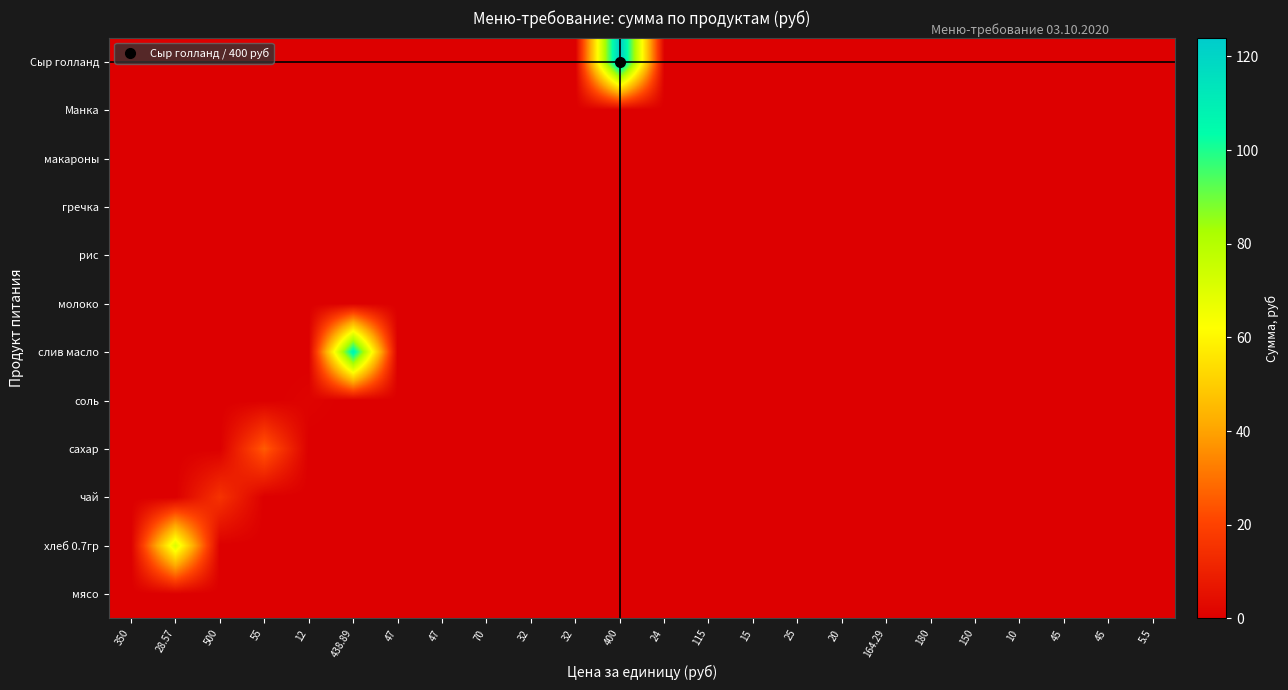

Reading left to right, extract all data points from this chart.

мясо: 350=0.0	28.57=0.0	500=0.0	55=0.0	12=0.0	438.89=0.0	47=0.0	47=0.0	70=0.0	32=0.0	32=0.0	400=0.0	24=0.0	115=0.0	15=0.0	25=0.0	20=0.0	164.29=0.0	180=0.0	150=0.0	10=0.0	45=0.0	45=0.0	5.5=0.0
хлеб 0.7гр: 350=0.0	28.57=70.9	500=0.0	55=0.0	12=0.0	438.89=0.0	47=0.0	47=0.0	70=0.0	32=0.0	32=0.0	400=0.0	24=0.0	115=0.0	15=0.0	25=0.0	20=0.0	164.29=0.0	180=0.0	150=0.0	10=0.0	45=0.0	45=0.0	5.5=0.0
чай: 350=0.0	28.57=0.0	500=15.5	55=0.0	12=0.0	438.89=0.0	47=0.0	47=0.0	70=0.0	32=0.0	32=0.0	400=0.0	24=0.0	115=0.0	15=0.0	25=0.0	20=0.0	164.29=0.0	180=0.0	150=0.0	10=0.0	45=0.0	45=0.0	5.5=0.0
сахар: 350=0.0	28.57=0.0	500=0.0	55=25.6	12=0.0	438.89=0.0	47=0.0	47=0.0	70=0.0	32=0.0	32=0.0	400=0.0	24=0.0	115=0.0	15=0.0	25=0.0	20=0.0	164.29=0.0	180=0.0	150=0.0	10=0.0	45=0.0	45=0.0	5.5=0.0
соль: 350=0.0	28.57=0.0	500=0.0	55=0.0	12=1.1	438.89=0.0	47=0.0	47=0.0	70=0.0	32=0.0	32=0.0	400=0.0	24=0.0	115=0.0	15=0.0	25=0.0	20=0.0	164.29=0.0	180=0.0	150=0.0	10=0.0	45=0.0	45=0.0	5.5=0.0
слив масло: 350=0.0	28.57=0.0	500=0.0	55=0.0	12=0.0	438.89=108.8	47=0.0	47=0.0	70=0.0	32=0.0	32=0.0	400=0.0	24=0.0	115=0.0	15=0.0	25=0.0	20=0.0	164.29=0.0	180=0.0	150=0.0	10=0.0	45=0.0	45=0.0	5.5=0.0
молоко: 350=0.0	28.57=0.0	500=0.0	55=0.0	12=0.0	438.89=0.0	47=0.0	47=0.0	70=0.0	32=0.0	32=0.0	400=0.0	24=0.0	115=0.0	15=0.0	25=0.0	20=0.0	164.29=0.0	180=0.0	150=0.0	10=0.0	45=0.0	45=0.0	5.5=0.0
рис: 350=0.0	28.57=0.0	500=0.0	55=0.0	12=0.0	438.89=0.0	47=0.0	47=0.0	70=0.0	32=0.0	32=0.0	400=0.0	24=0.0	115=0.0	15=0.0	25=0.0	20=0.0	164.29=0.0	180=0.0	150=0.0	10=0.0	45=0.0	45=0.0	5.5=0.0
гречка: 350=0.0	28.57=0.0	500=0.0	55=0.0	12=0.0	438.89=0.0	47=0.0	47=0.0	70=0.0	32=0.0	32=0.0	400=0.0	24=0.0	115=0.0	15=0.0	25=0.0	20=0.0	164.29=0.0	180=0.0	150=0.0	10=0.0	45=0.0	45=0.0	5.5=0.0
макароны: 350=0.0	28.57=0.0	500=0.0	55=0.0	12=0.0	438.89=0.0	47=0.0	47=0.0	70=0.0	32=0.0	32=0.0	400=0.0	24=0.0	115=0.0	15=0.0	25=0.0	20=0.0	164.29=0.0	180=0.0	150=0.0	10=0.0	45=0.0	45=0.0	5.5=0.0
Манка: 350=0.0	28.57=0.0	500=0.0	55=0.0	12=0.0	438.89=0.0	47=0.0	47=0.0	70=0.0	32=0.0	32=0.0	400=0.0	24=0.0	115=0.0	15=0.0	25=0.0	20=0.0	164.29=0.0	180=0.0	150=0.0	10=0.0	45=0.0	45=0.0	5.5=0.0
Сыр голланд: 350=0.0	28.57=0.0	500=0.0	55=0.0	12=0.0	438.89=0.0	47=0.0	47=0.0	70=0.0	32=0.0	32=0.0	400=124.0	24=0.0	115=0.0	15=0.0	25=0.0	20=0.0	164.29=0.0	180=0.0	150=0.0	10=0.0	45=0.0	45=0.0	5.5=0.0